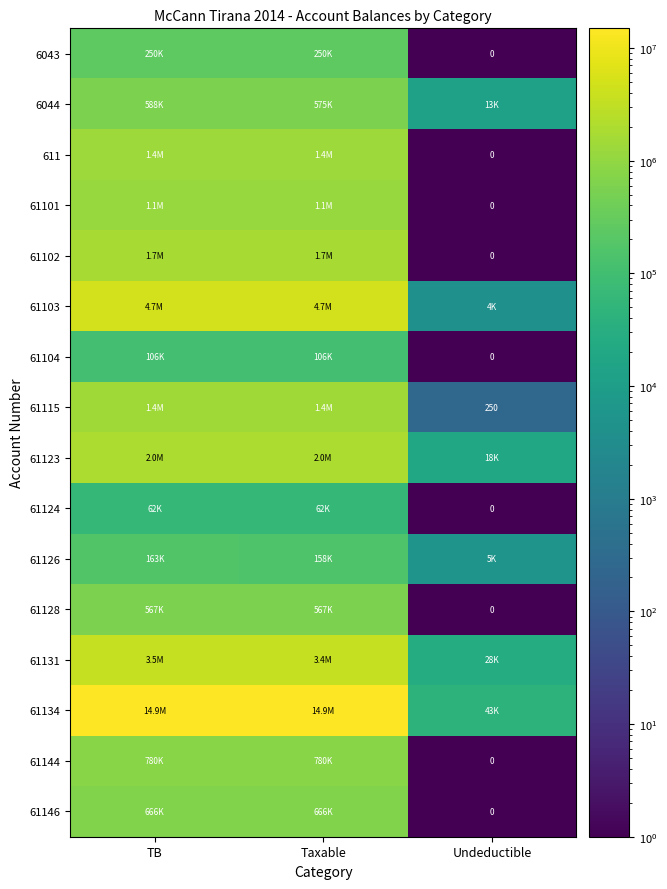

At which category is the sum across all series the highest?

TB